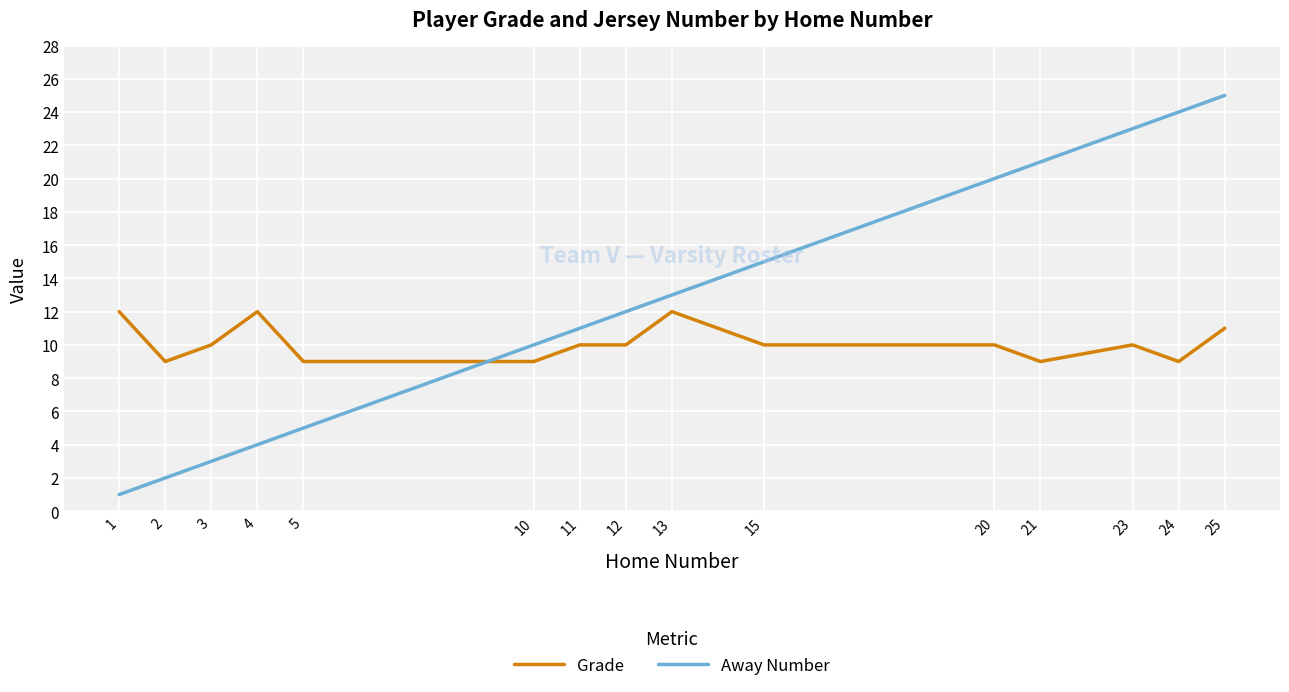

What is the sum of the Away Number values at 15 and 1?

16